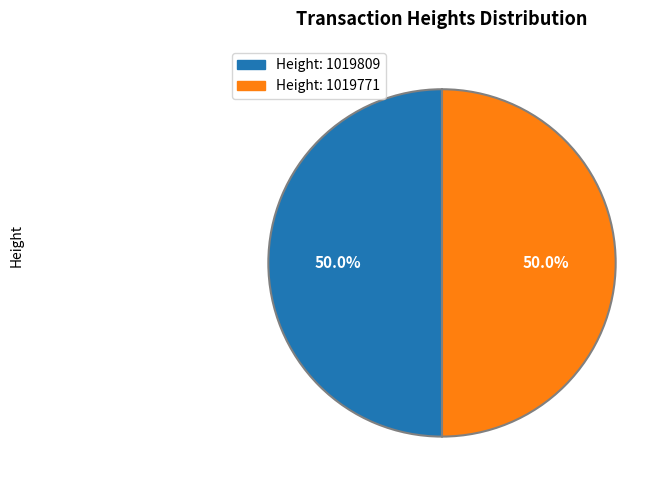

What is the ratio of the value at Height: 1019771 to the value at Height: 1019809?

1.0